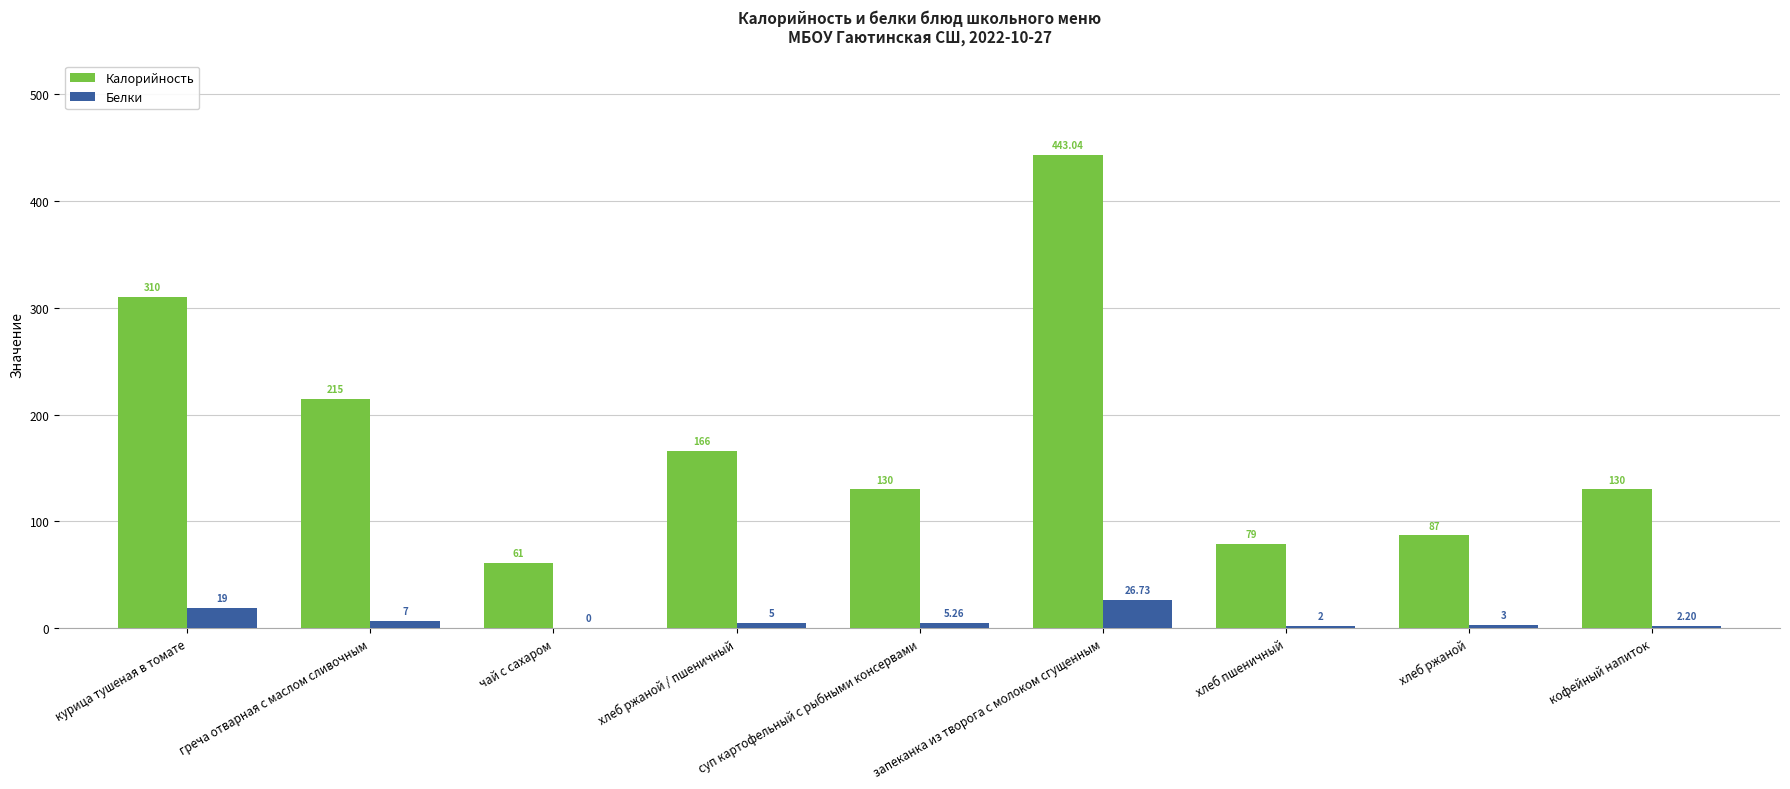

How many data points does each series have?

9